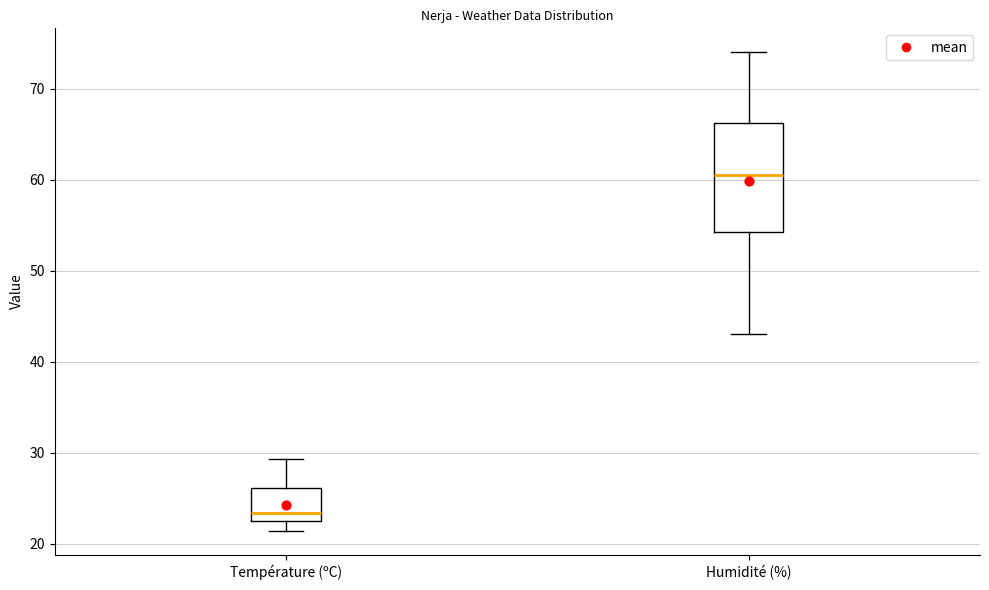

Where does the median line of the box for Température (ºC) sit on the y-axis? The values are not printed on the chart, so give them approximately, as read against the axis.

23